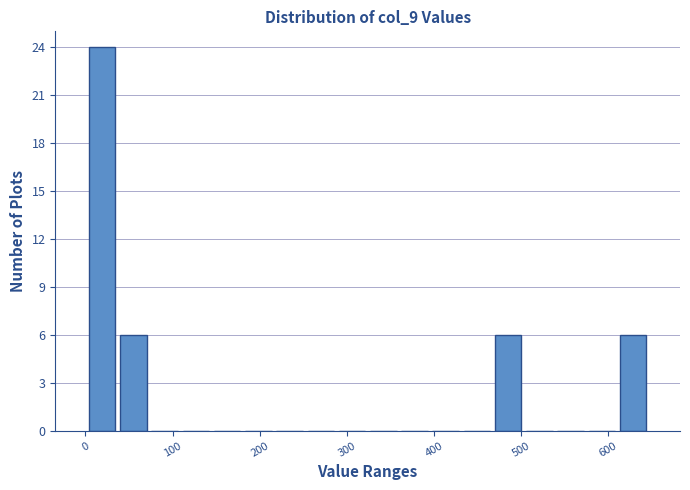

Read against the x-axis, roughly where is the centre of the tallest bar?

20